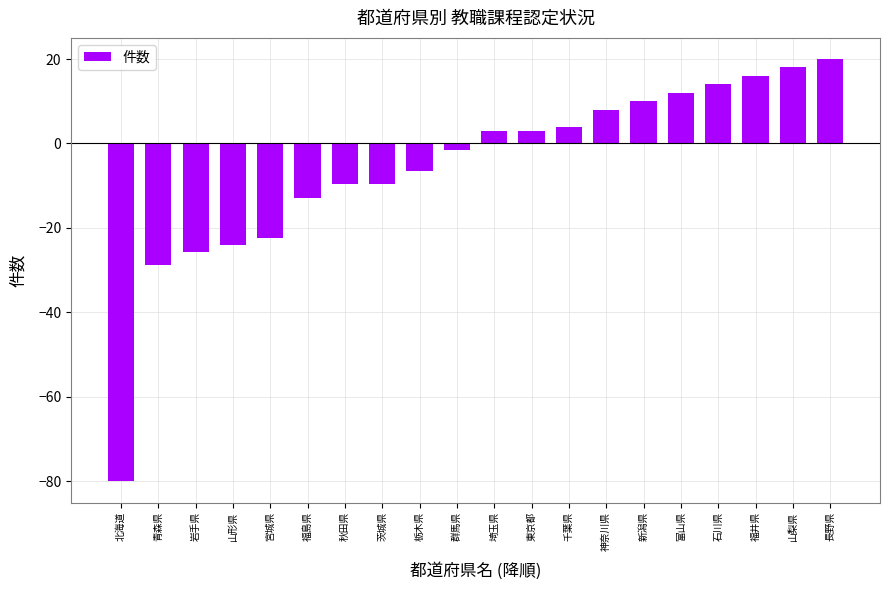

Does the chart contain any negative values?

Yes